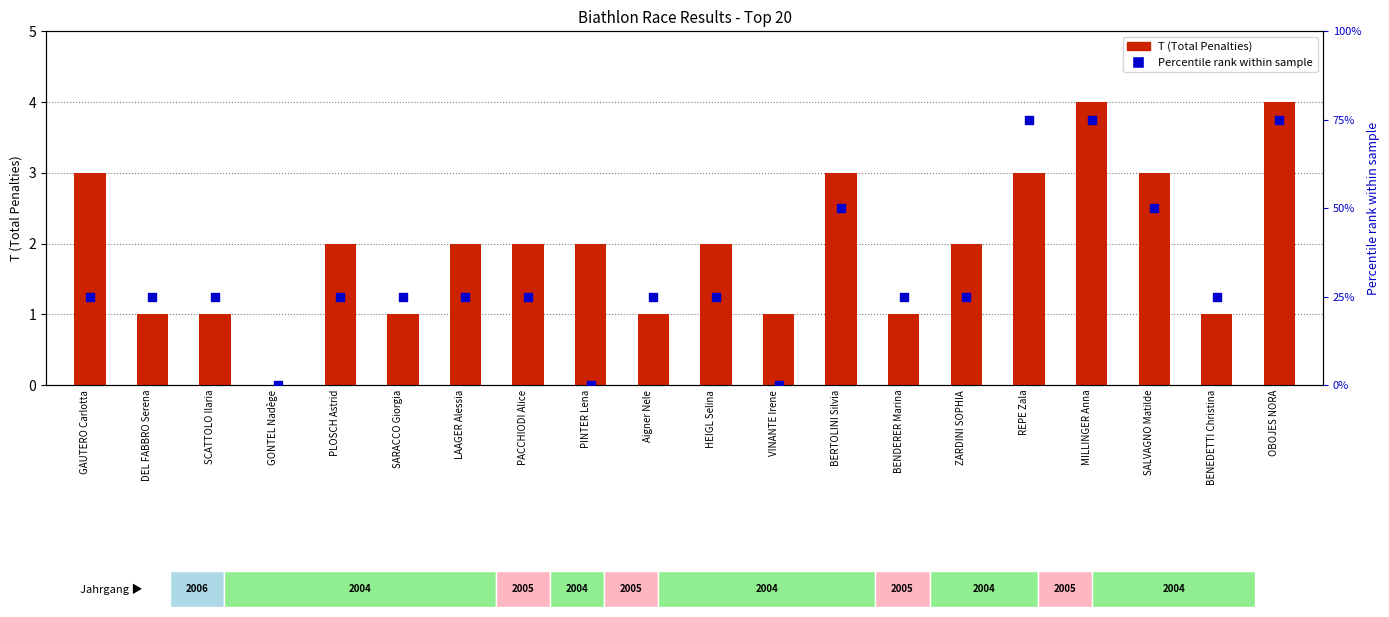

What is the total value across all series at MILLINGER Anna?

79